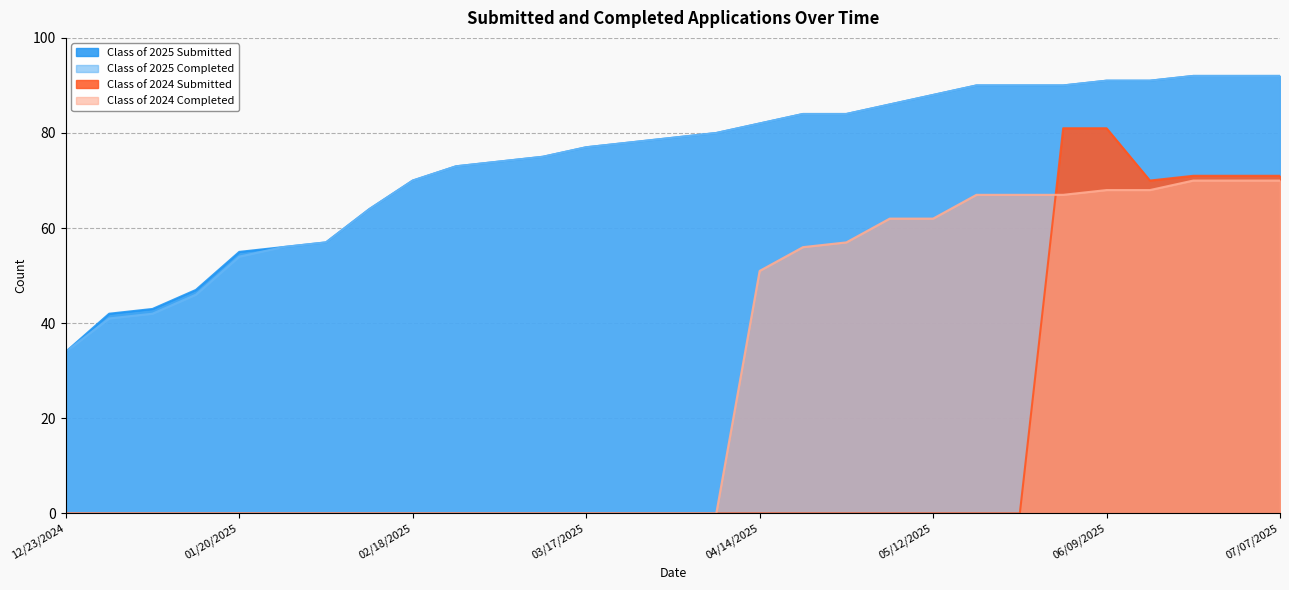

How many lines are shown in the chart?

4